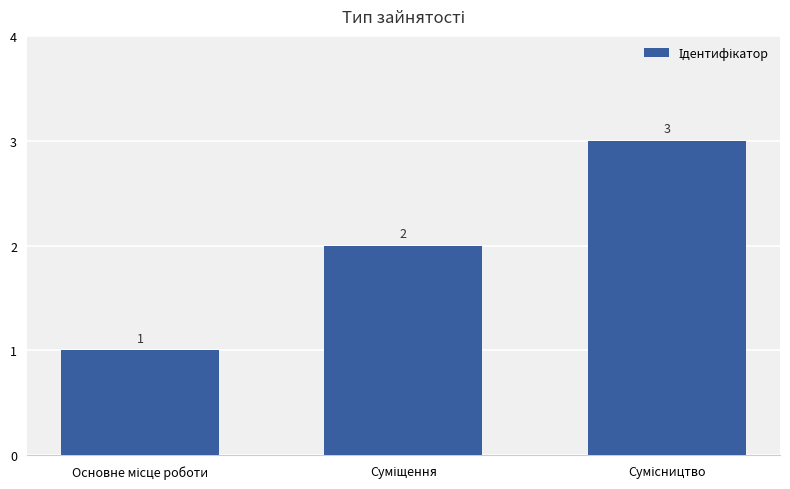

Are the bars horizontal?

No